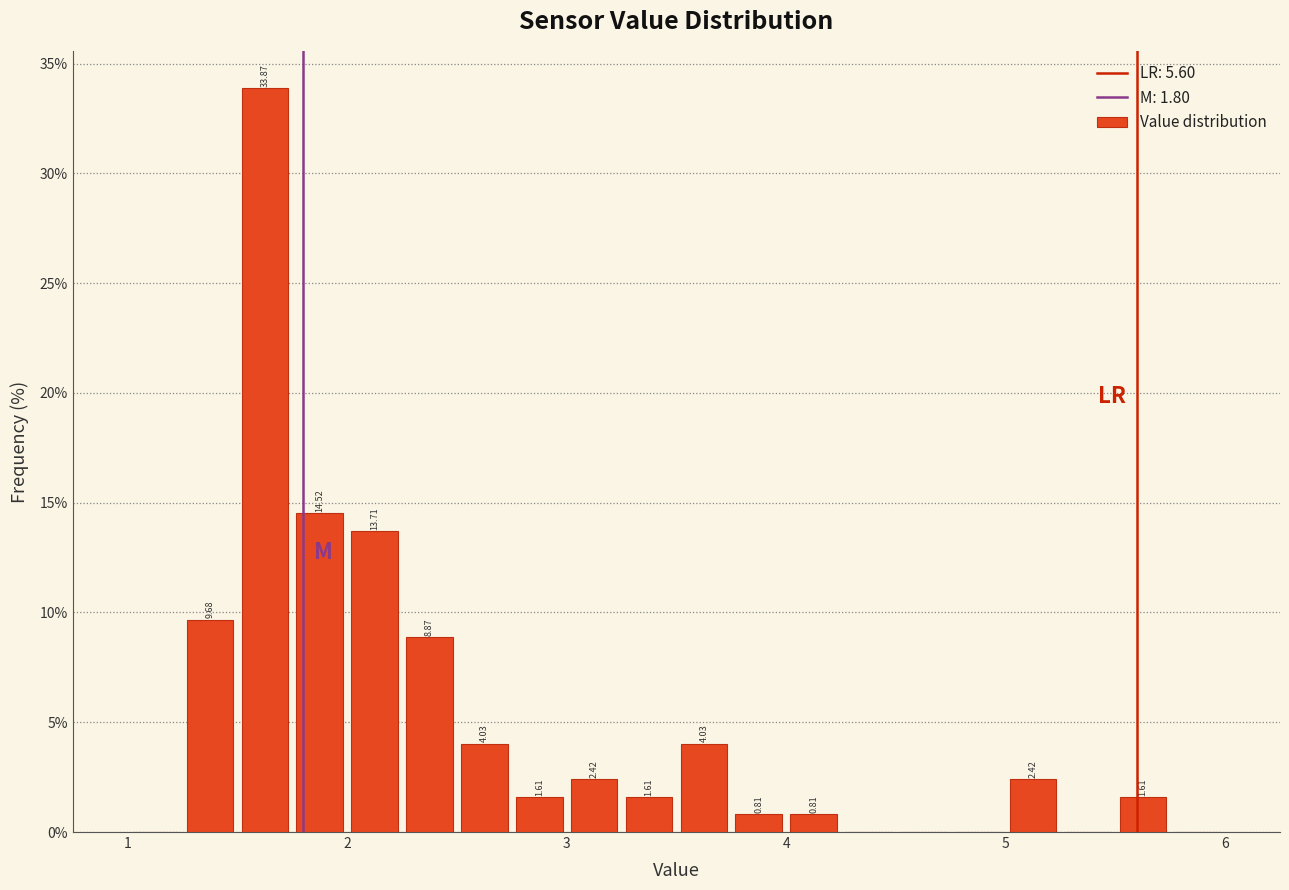

Read against the x-axis, roughly where is the centre of the tallest bar?

1.6